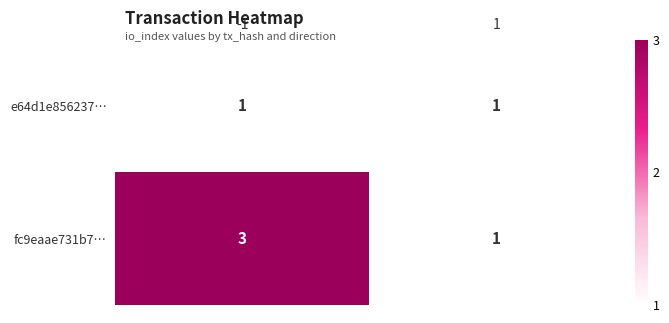

Reading right to left, what are all the values shown in this chart?

e64d1e856237…: 1=1	-1=1
fc9eaae731b7…: 1=1	-1=3